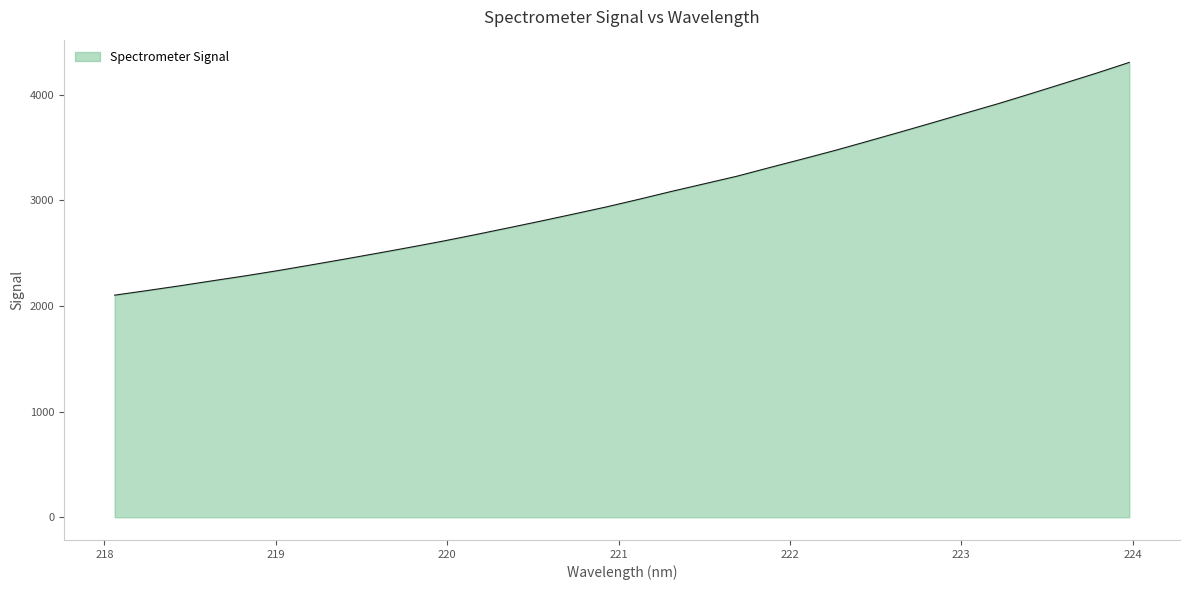

What is the greatest value displayed?

4305.1